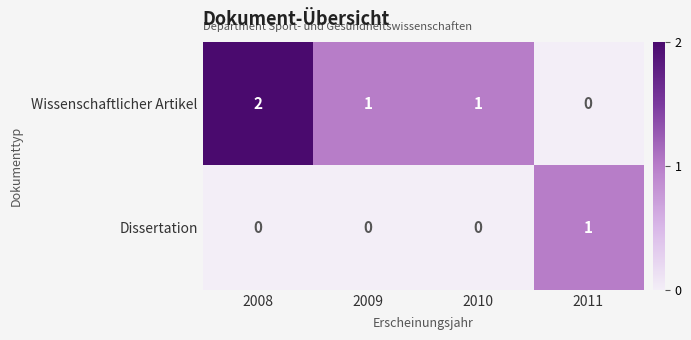

At 2010, list the series in order from smallest to largest.

Dissertation, Wissenschaftlicher Artikel